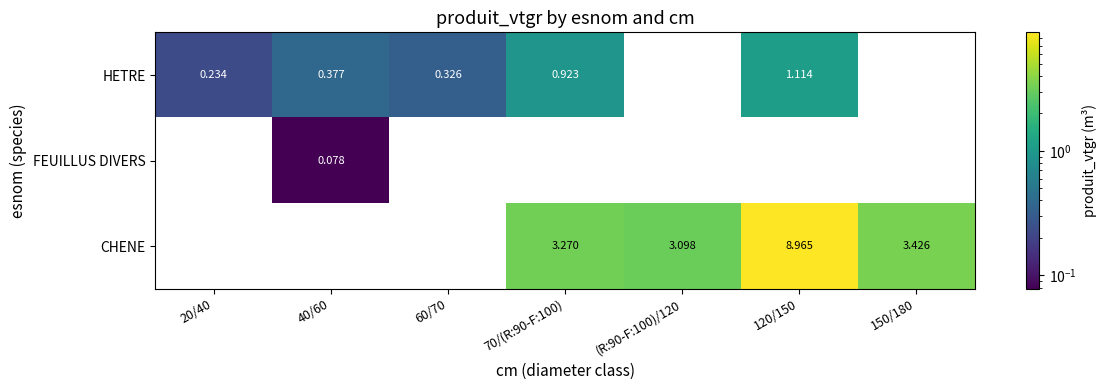

Is the value of CHENE at 60/70 greater than the value of HETRE at 20/40?

No